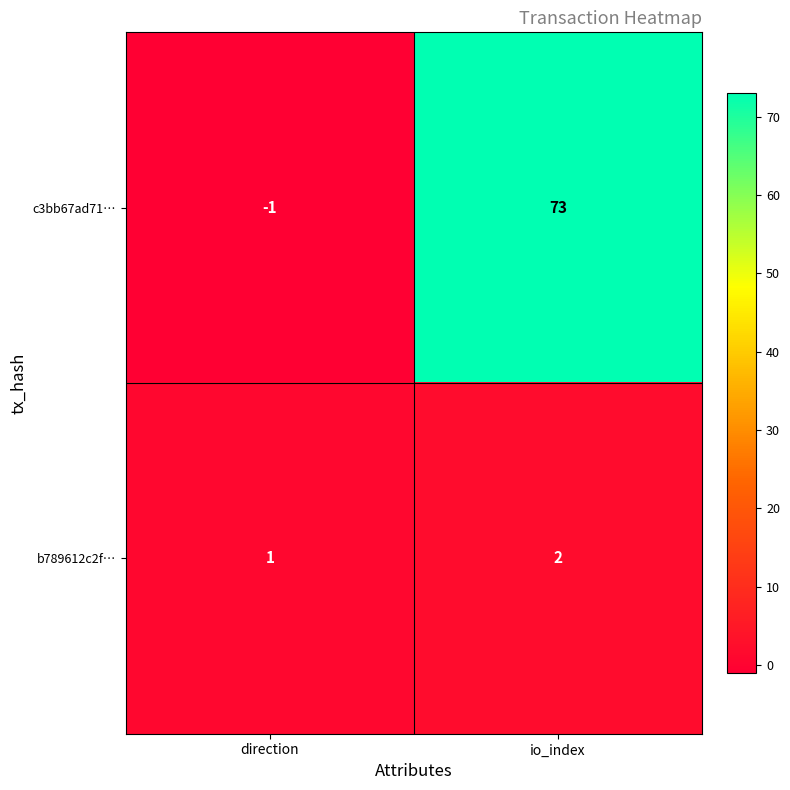

What is the maximum value shown in the chart?

73